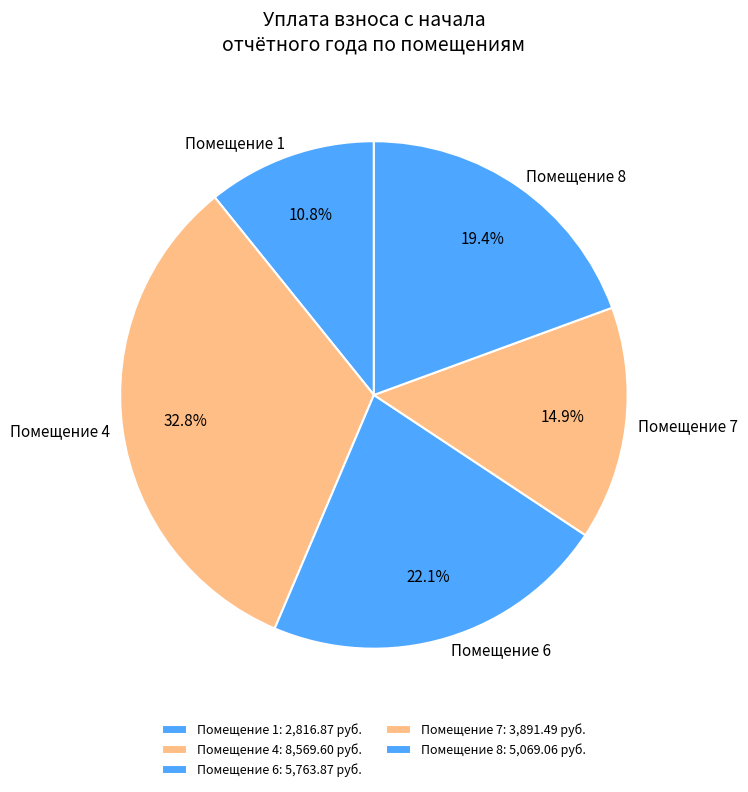

Count the number of slices in the pie.

5